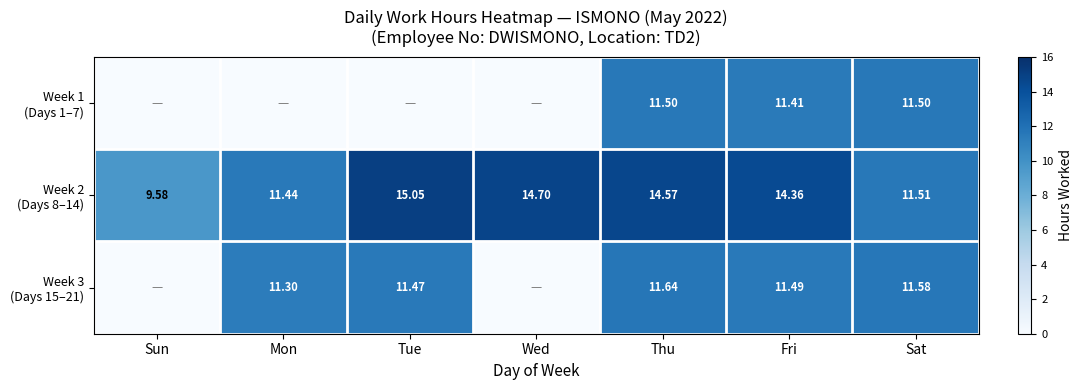

Rank the series by their maximum value, from lowest to highest.

Week 1 (Days 1–7), Week 3 (Days 15–21), Week 2 (Days 8–14)